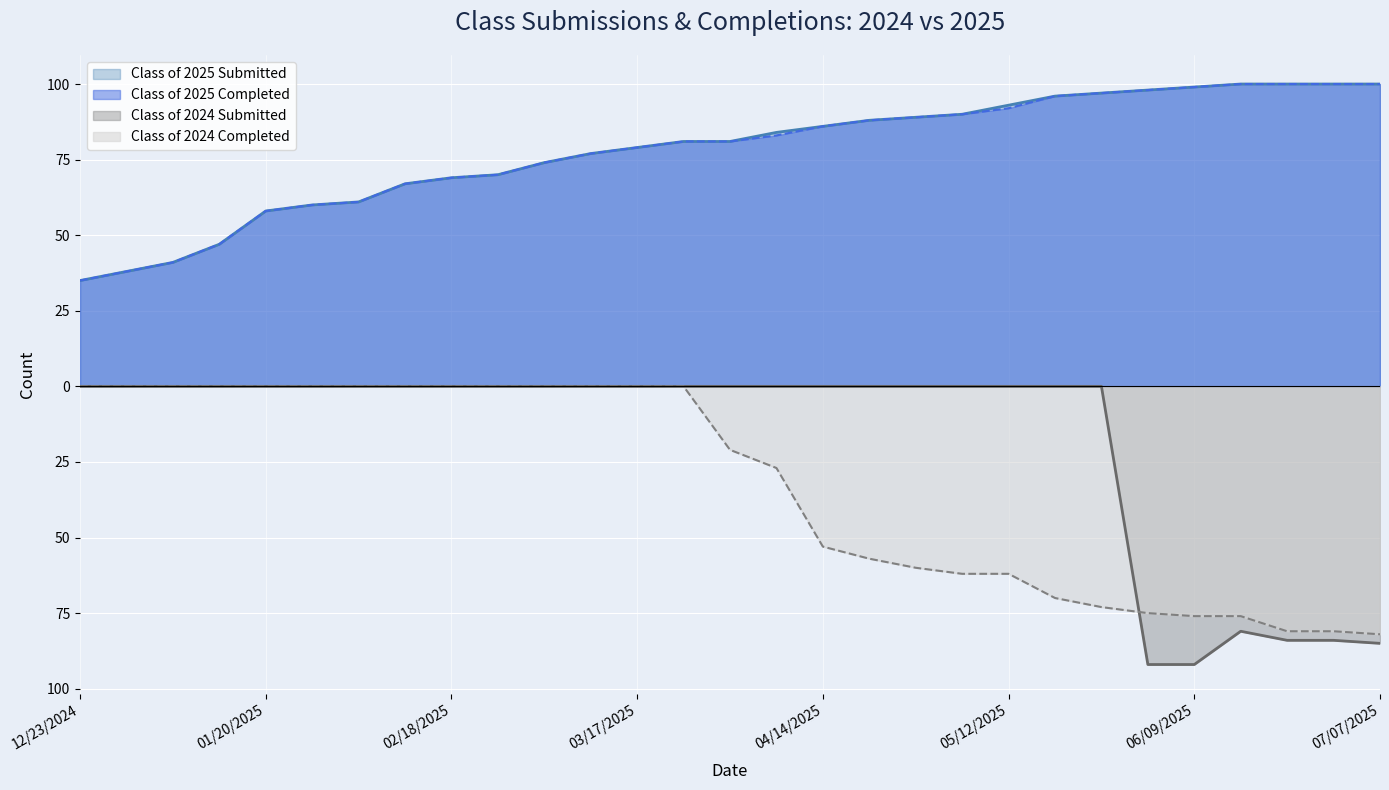

How many data points in Class of 2025 Submitted are less than 81?

13